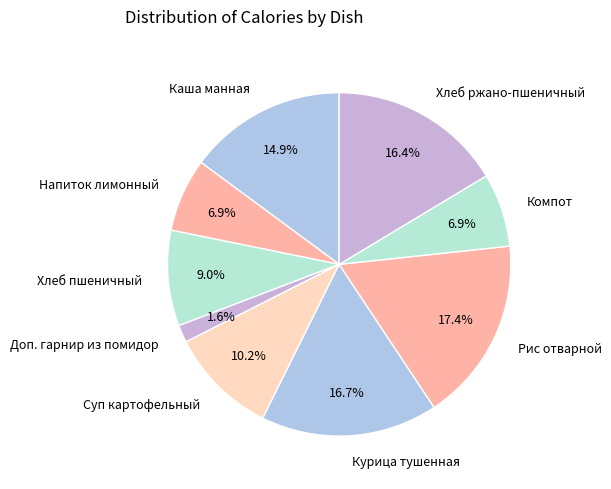

Do Компот and Каша манная together represent more than half of the pie?

No